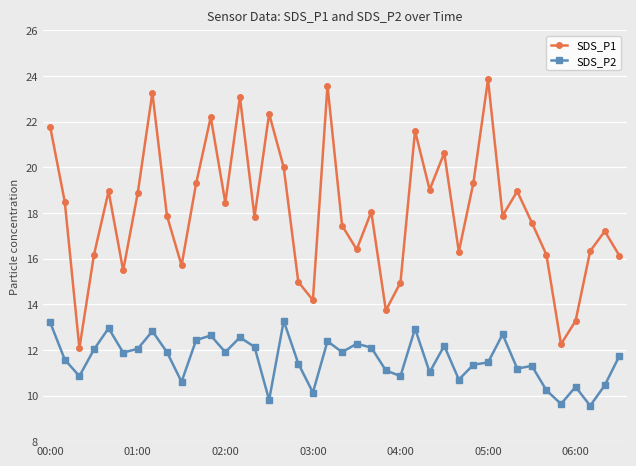

What are all the series names shown in the legend?

SDS_P1, SDS_P2